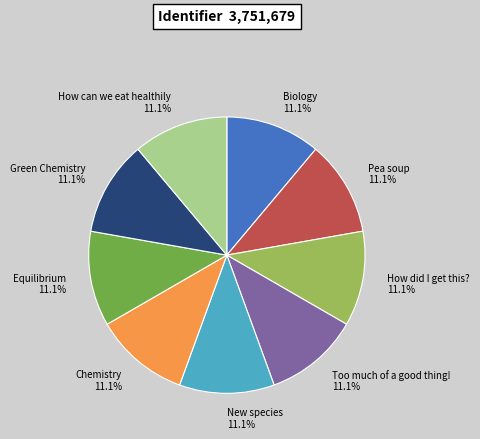

Does New species account for over 50% of the chart?

No